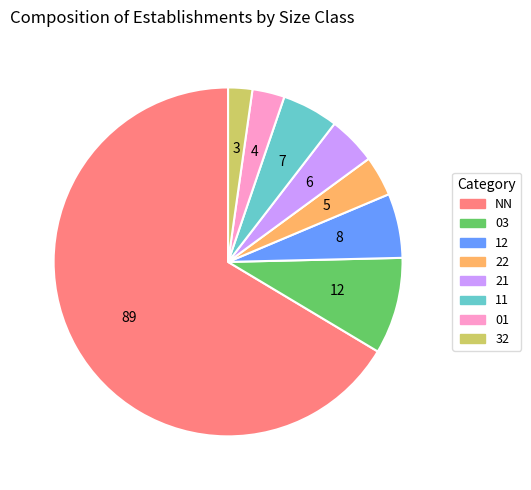

Count the number of slices in the pie.

8